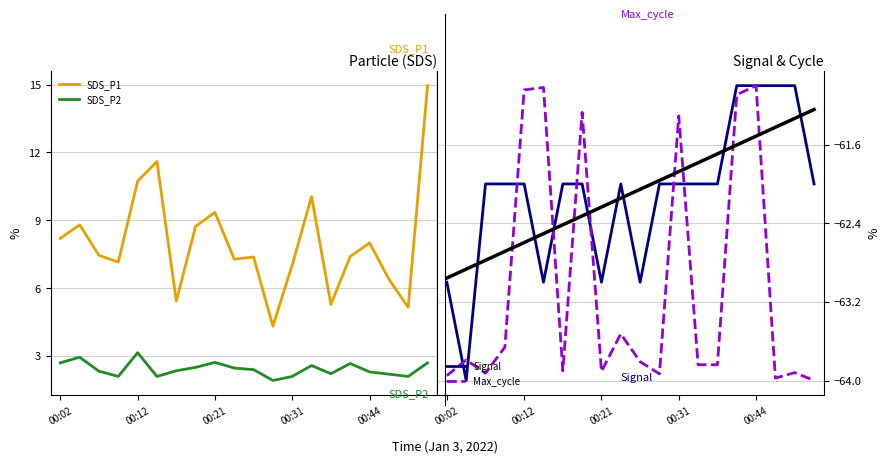

What is the value of the SDS_P2 point at the 20th from the left?

2.7